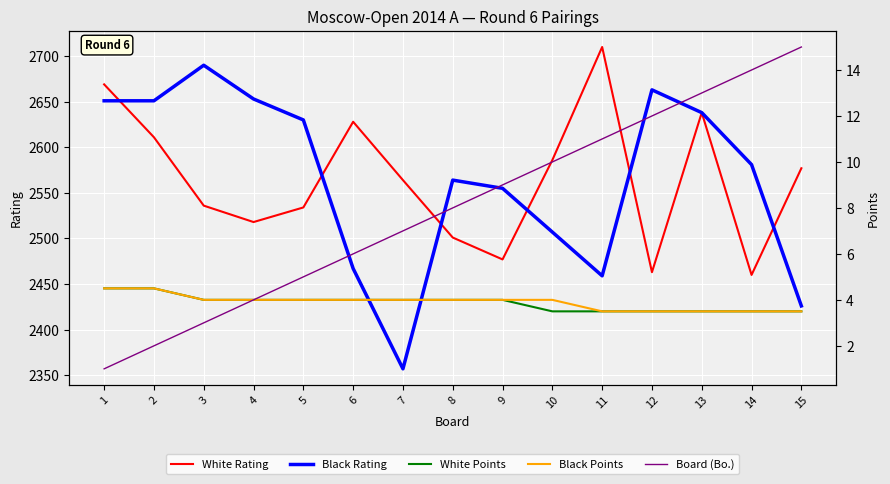

What is the difference between the second highest and minimum values in the Board (Bo.) series?

13.0